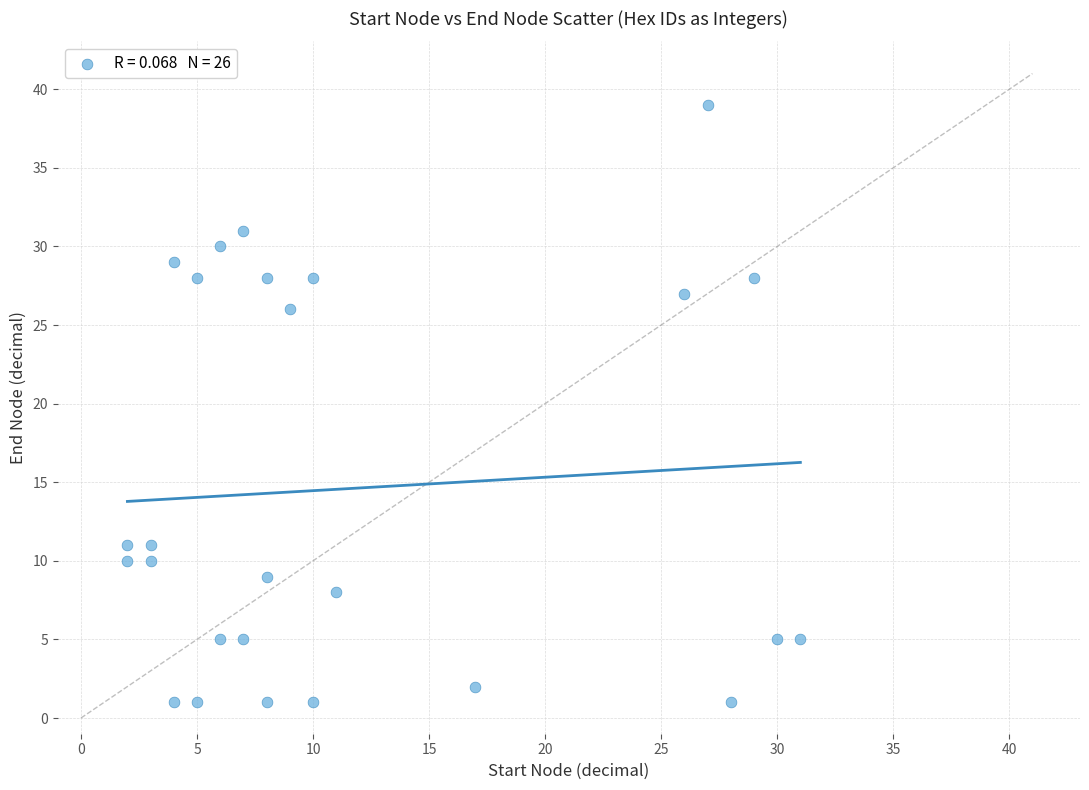

What Y value in the scatter plot is closest to 20?

26